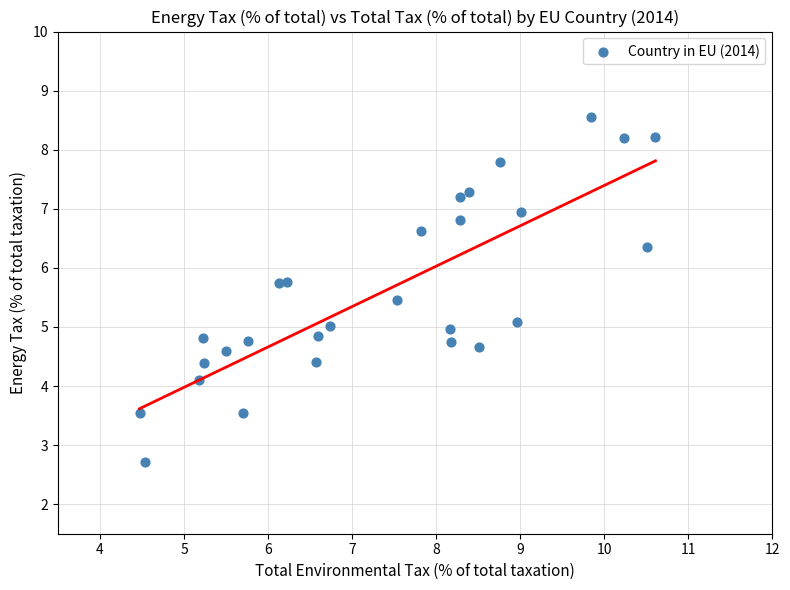

What is the range of Y values (max minus min)?

5.8